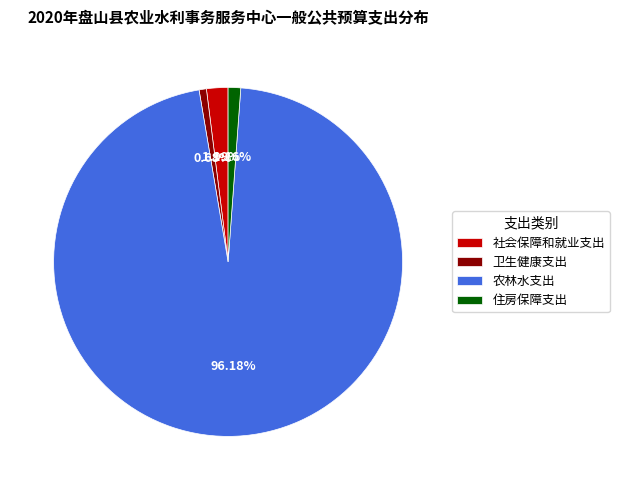

Which slice is the largest?

农林水支出